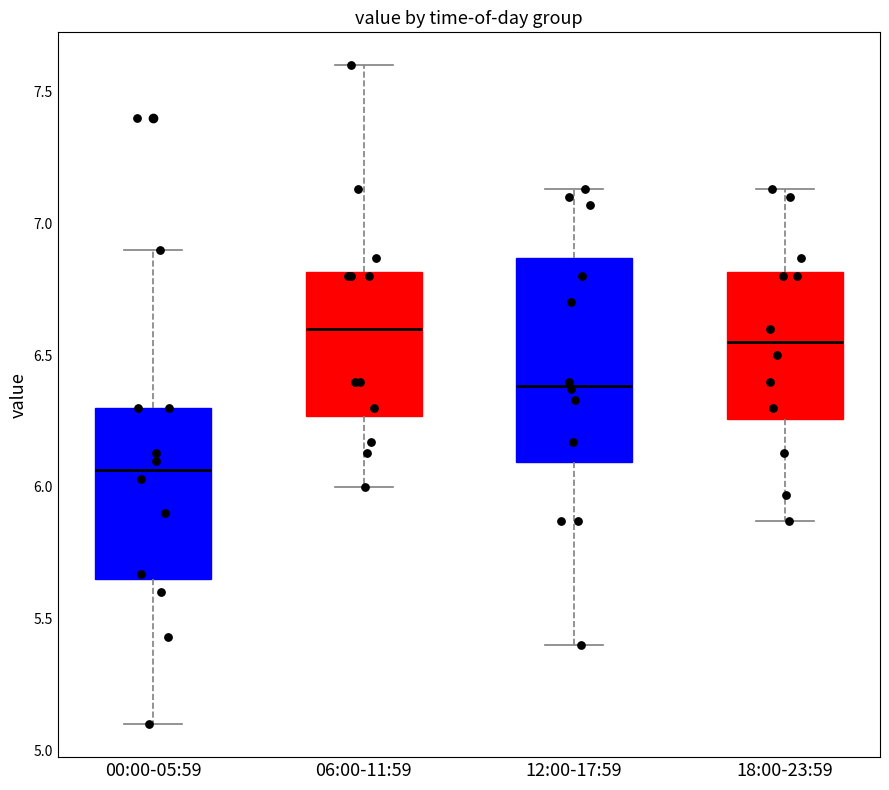

Reading left to right, read every box against the y-axis: the position of its median line, the range the box covers, and the ends of its whiskers. The values are not printed on the chart, so give them approximately, as read against the axis.

00:00-05:59: median 6.05, box 5.65 to 6.30, whiskers 5.10 to 6.90
06:00-11:59: median 6.60, box 6.25 to 6.80, whiskers 6.00 to 7.60
12:00-17:59: median 6.40, box 6.10 to 6.85, whiskers 5.40 to 7.15
18:00-23:59: median 6.55, box 6.25 to 6.80, whiskers 5.85 to 7.15